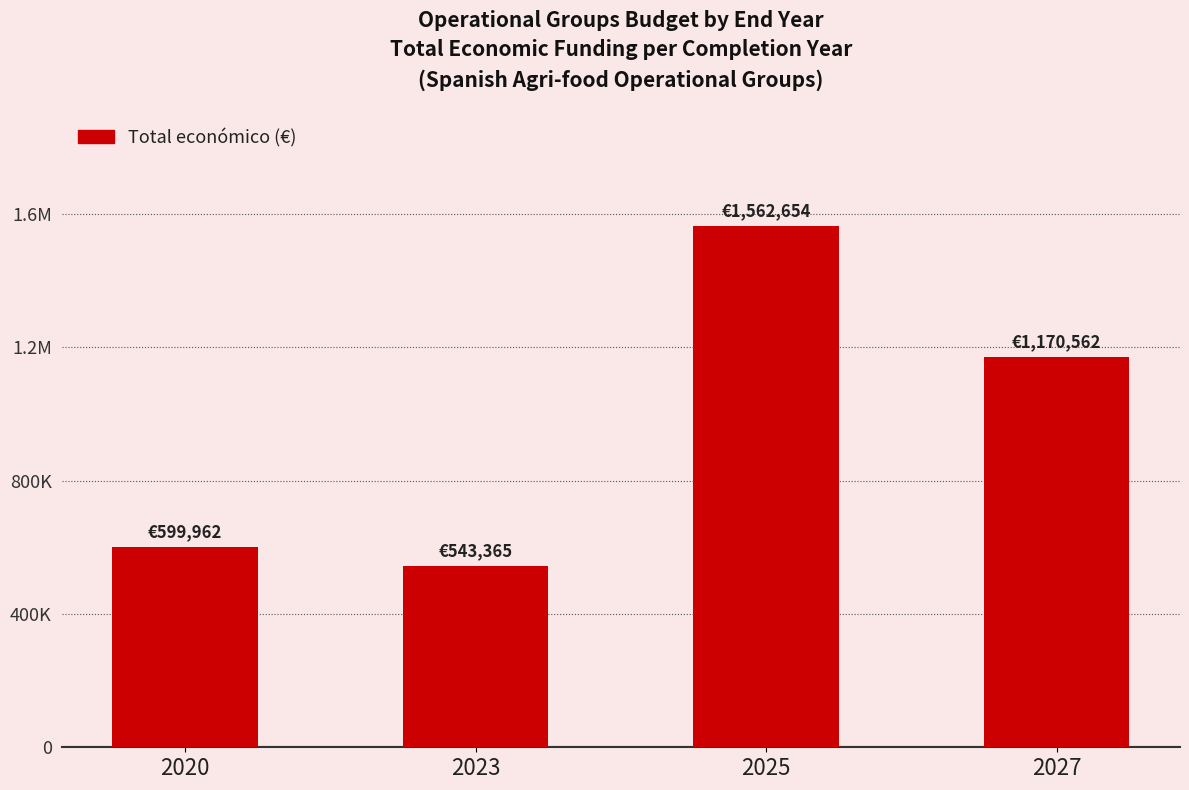

Are the bars horizontal?

No